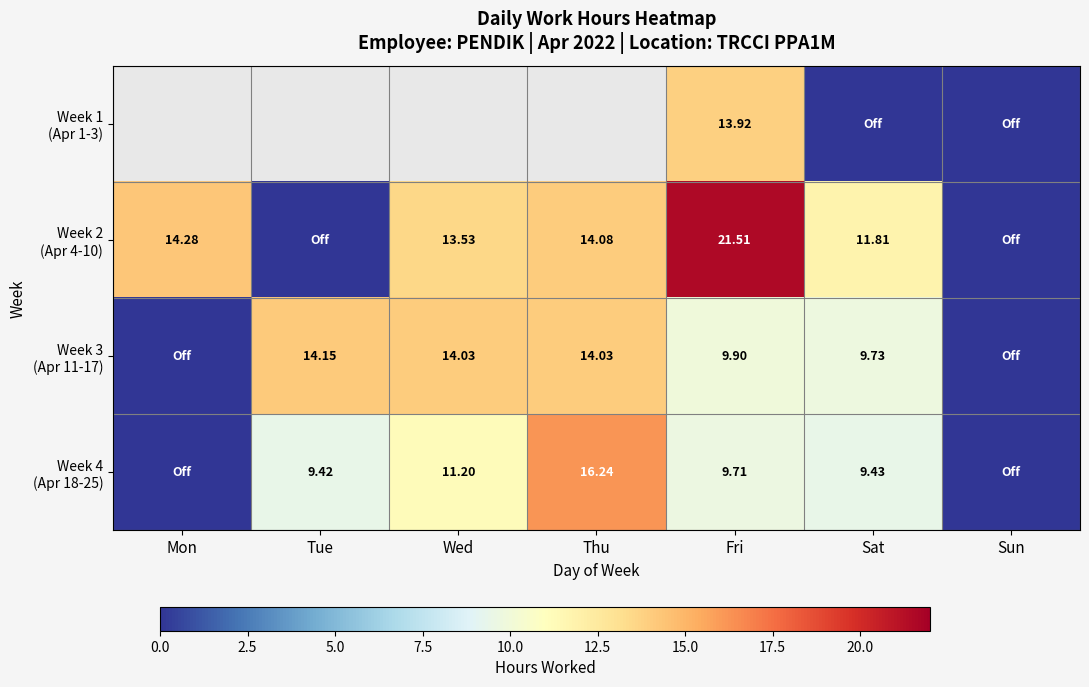

What is the difference between the second highest and second lowest values in the Week 3 (Apr 11-17) series?

14.0